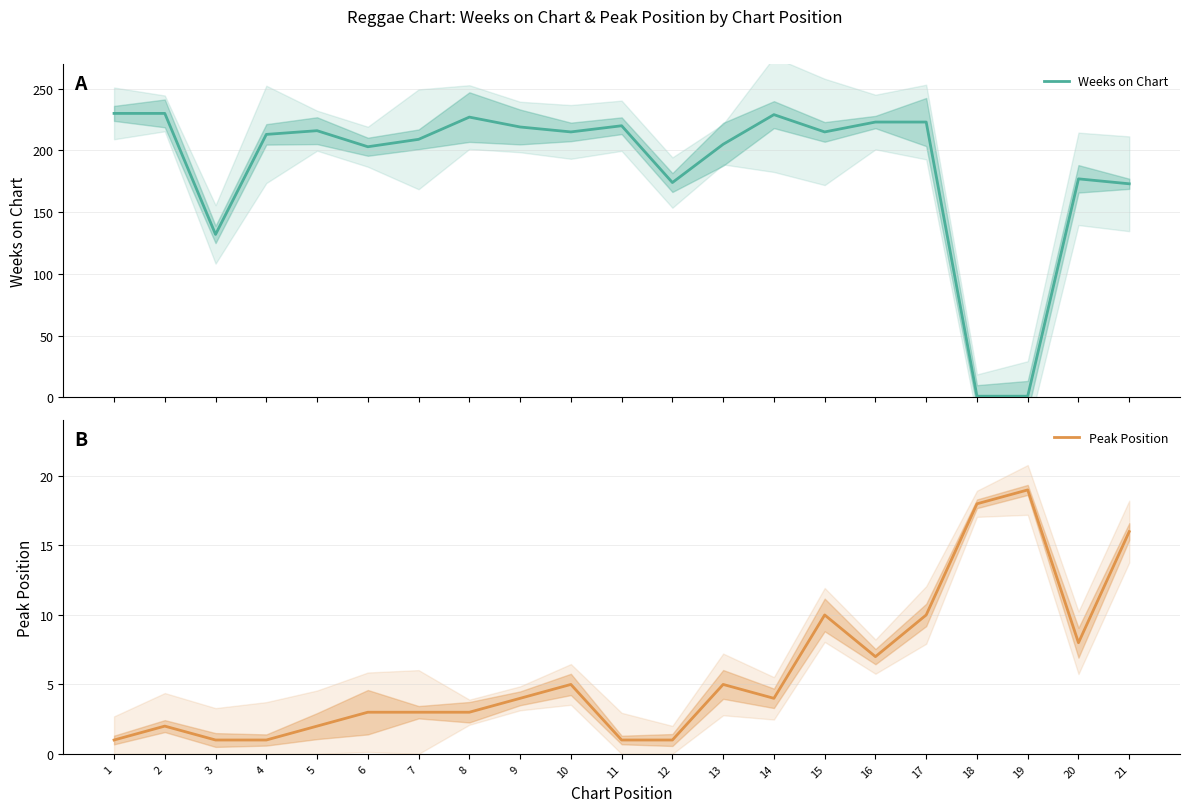

Reading left to right, list all the values displayed in this chart.

Weeks on Chart: 230	230	132	213	216	203	209	227	219	215	220	174	205	229	215	223	223	1	1	177	173
Peak Position: 1	2	1	1	2	3	3	3	4	5	1	1	5	4	10	7	10	18	19	8	16